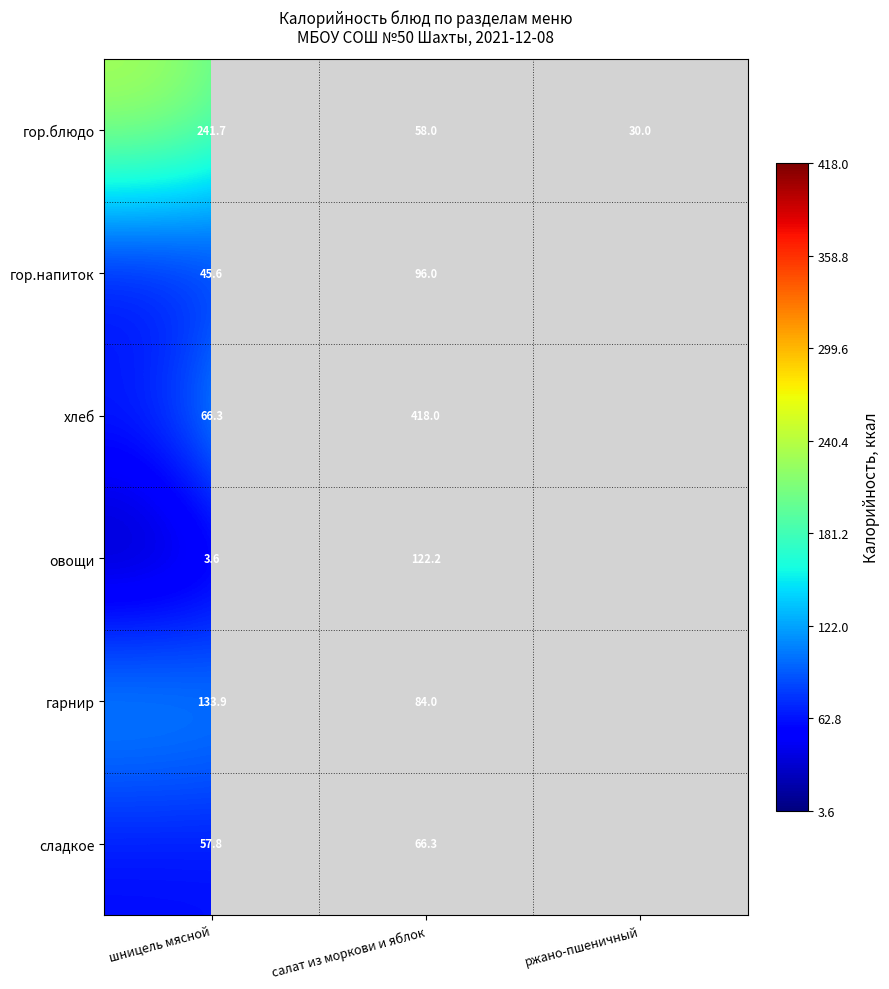

Rank the series at шницель мясной from highest to lowest value.

гор.блюдо, гарнир, хлеб, сладкое, гор.напиток, овощи